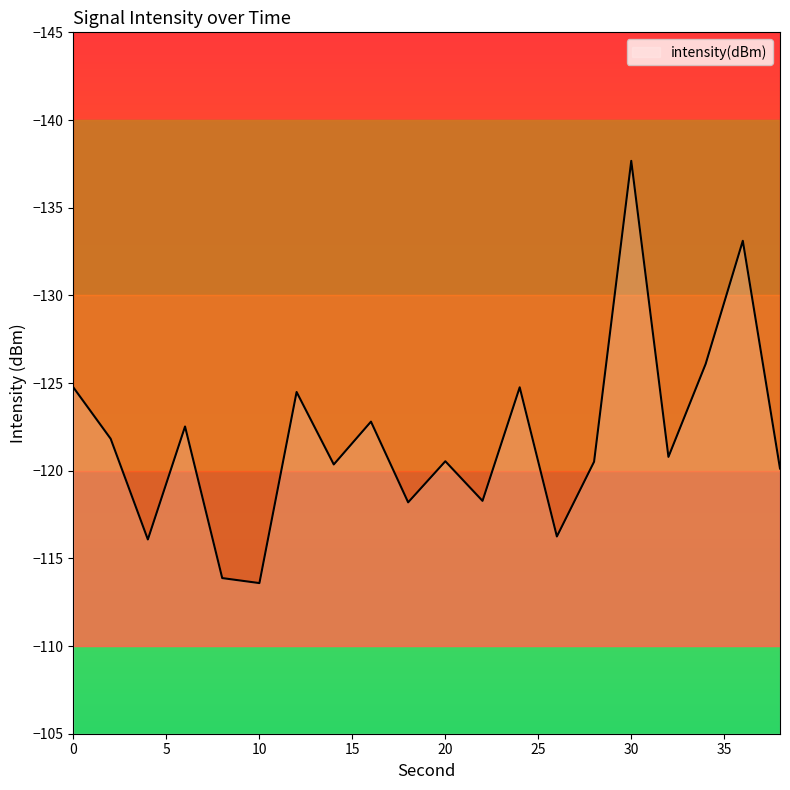

What is the maximum value shown in the chart?

-113.6